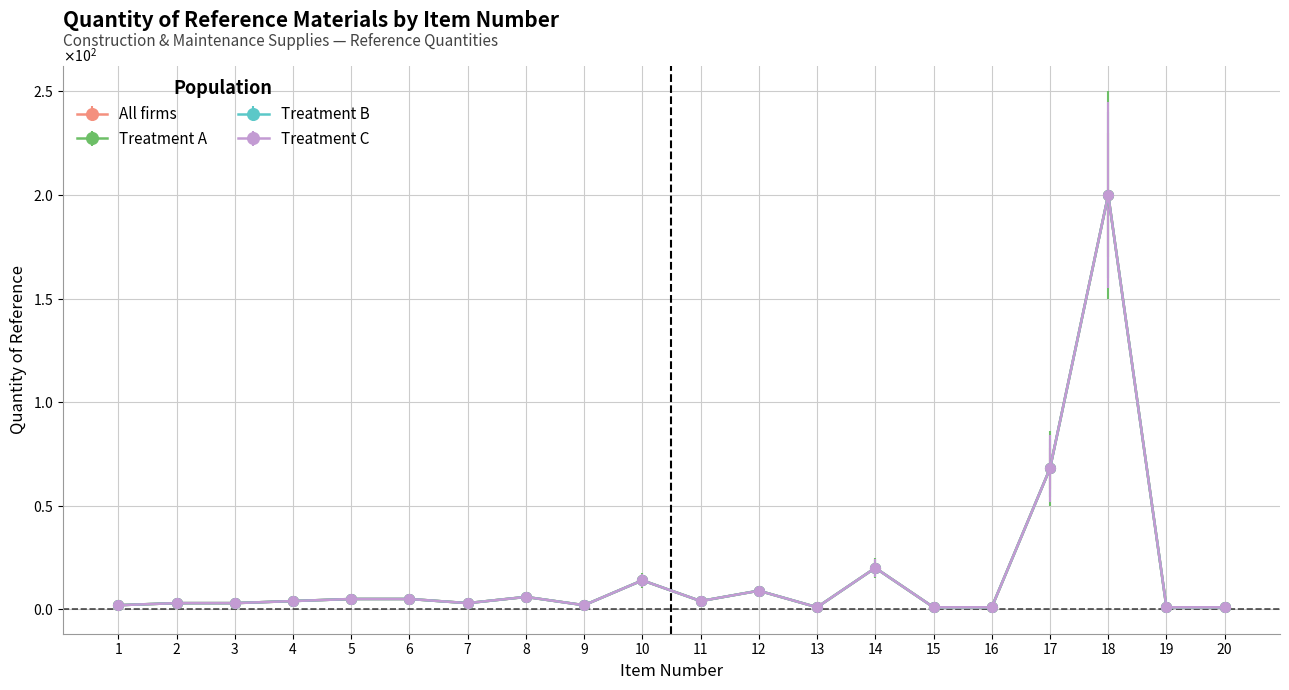

Where does the Treatment B series first go above 4?

5